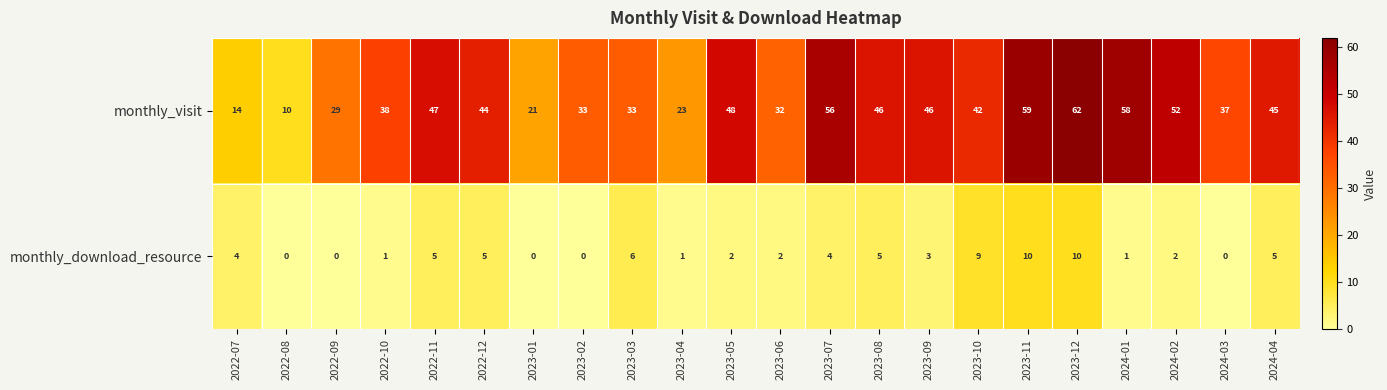

At which label does monthly_visit reach its minimum?

2022-08